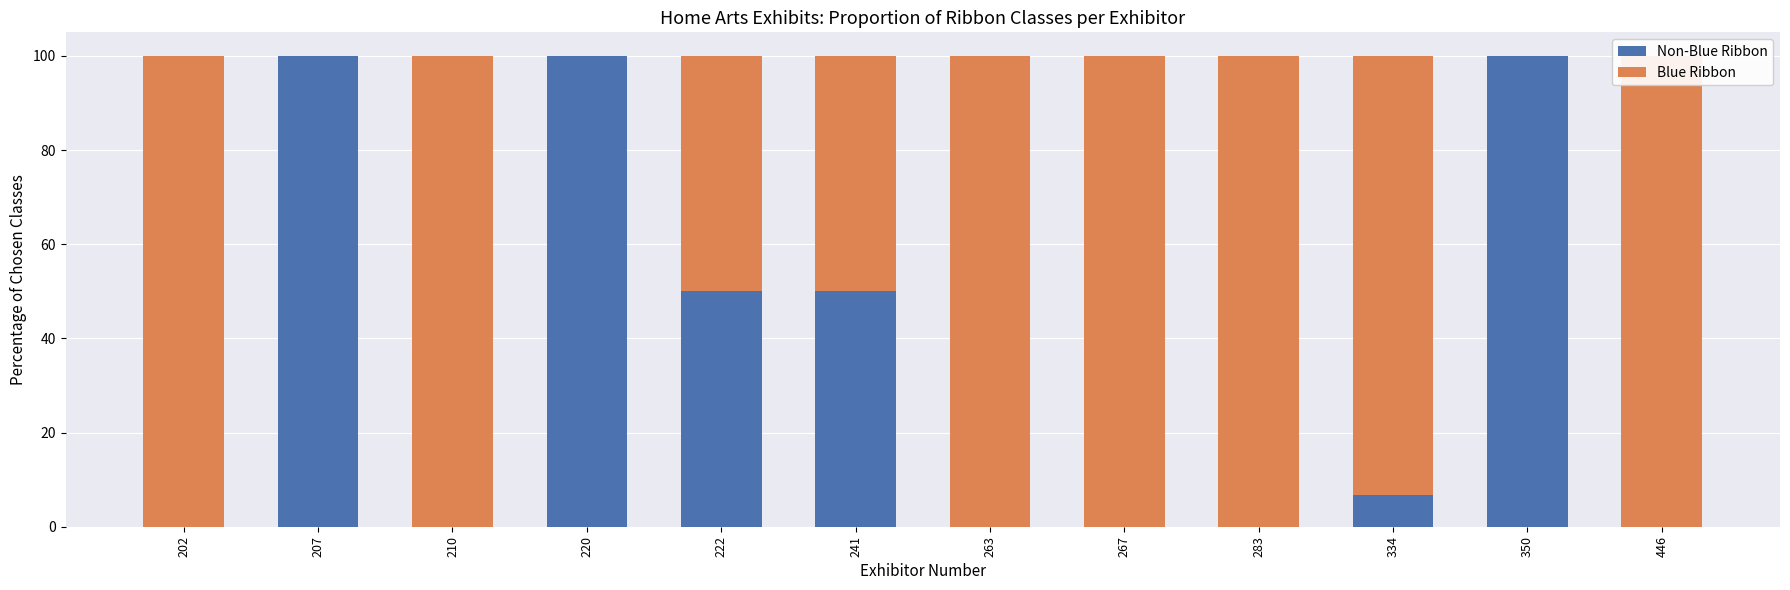

Between 334 and 210, which is larger?

334